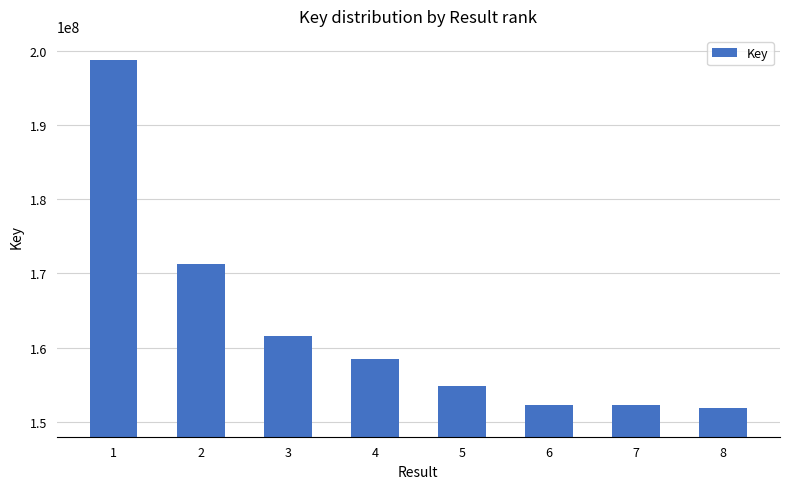

Are the bars horizontal?

No